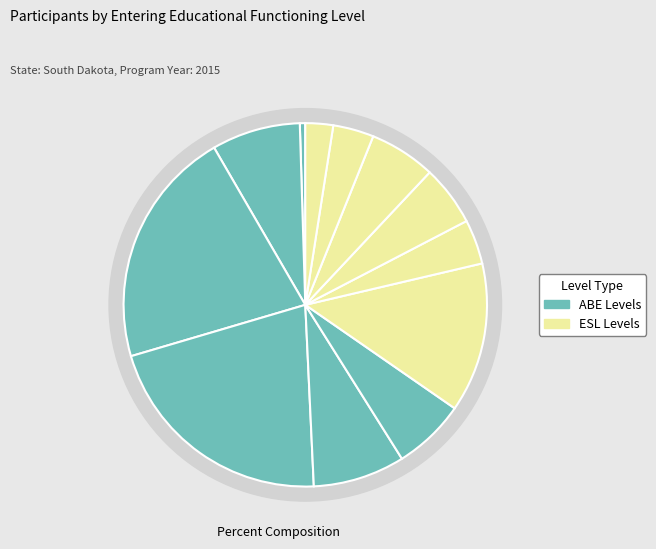

Which has a higher value, ESL Intermediate High or ESL Intermediate Low?

ESL Intermediate Low